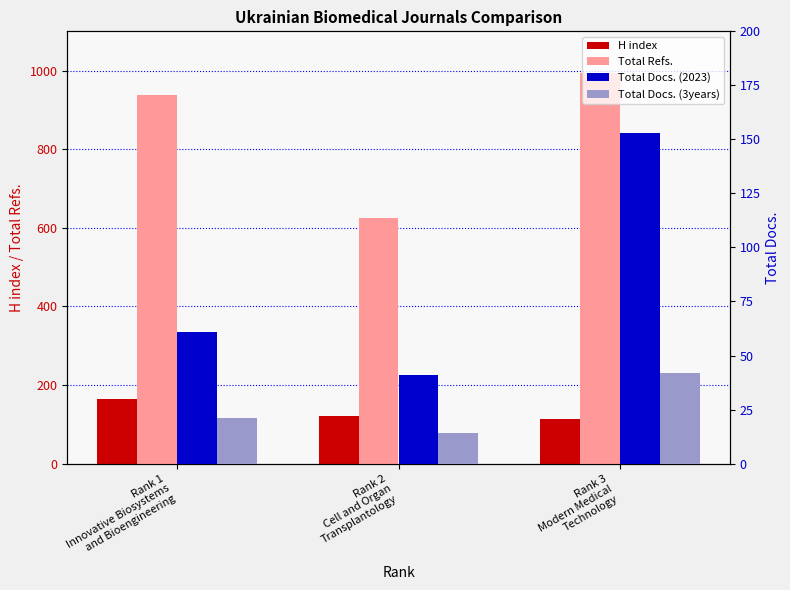

How many data points does each series have?

3